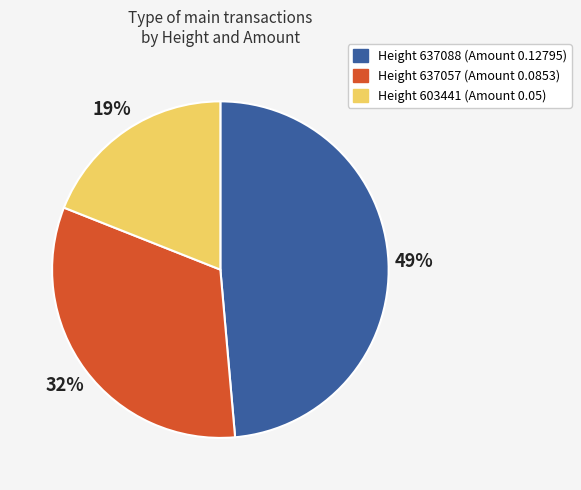

Between Height 637057 (Amount 0.0853) and Height 603441 (Amount 0.05), which is larger?

Height 637057 (Amount 0.0853)